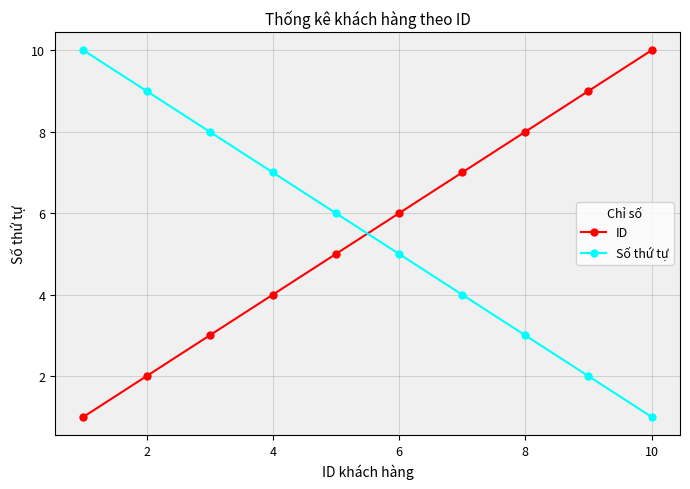

At how many categories does at least one series exceed 9?

2